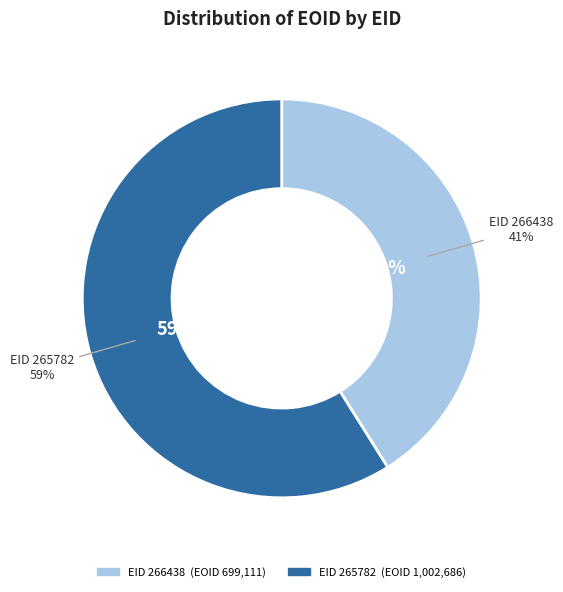

Which slice is the smallest?

EID 266438
(EOID 699111)